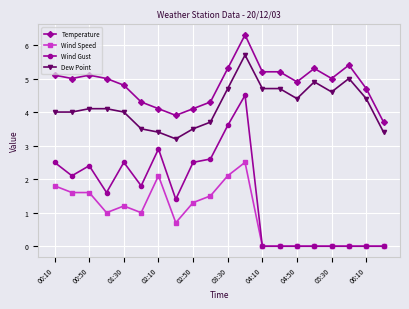

What is the value of the Temperature point at the 11th from the left?

5.3